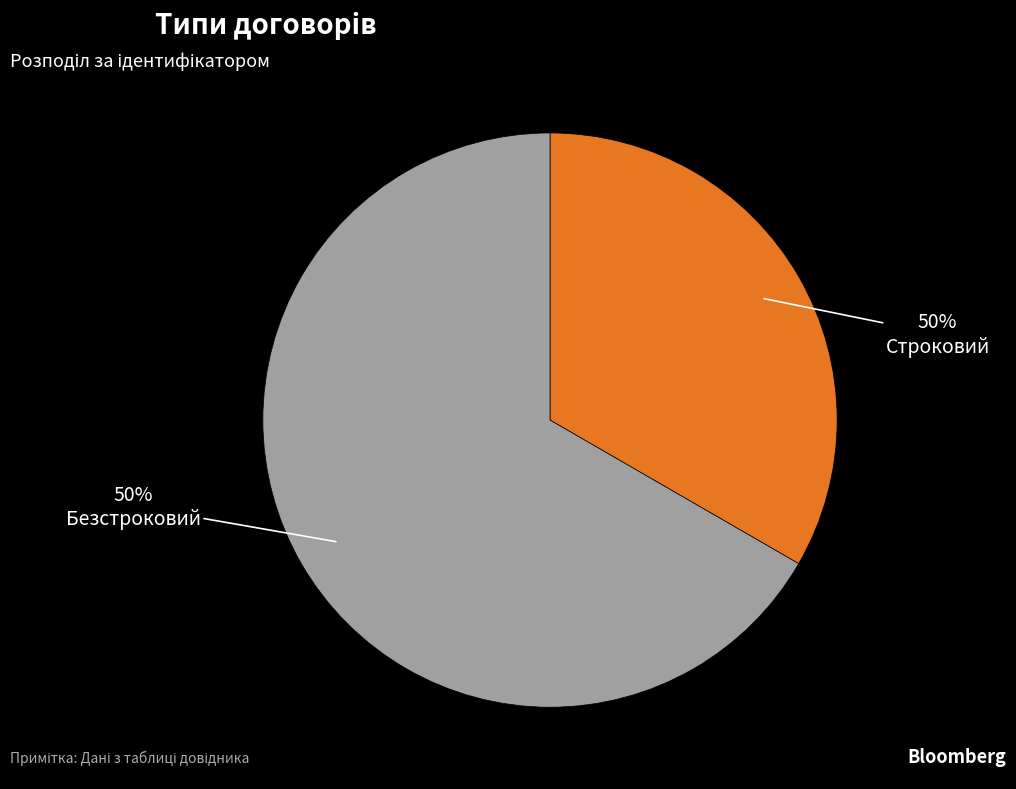

What percentage do Строковий and Безстроковий together represent?

100.0%